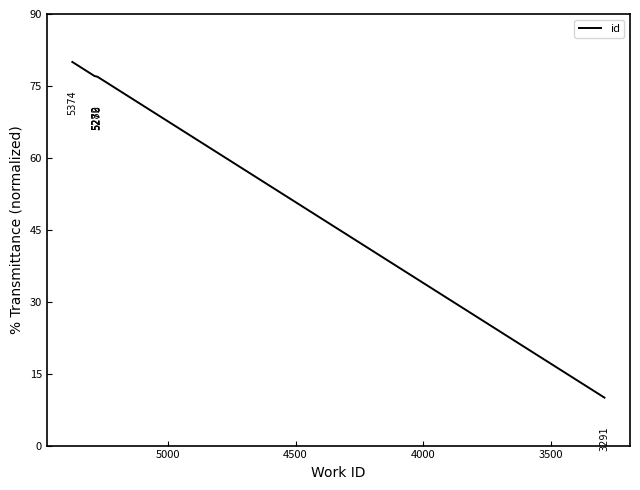

What is the maximum value shown in the chart?

80.0